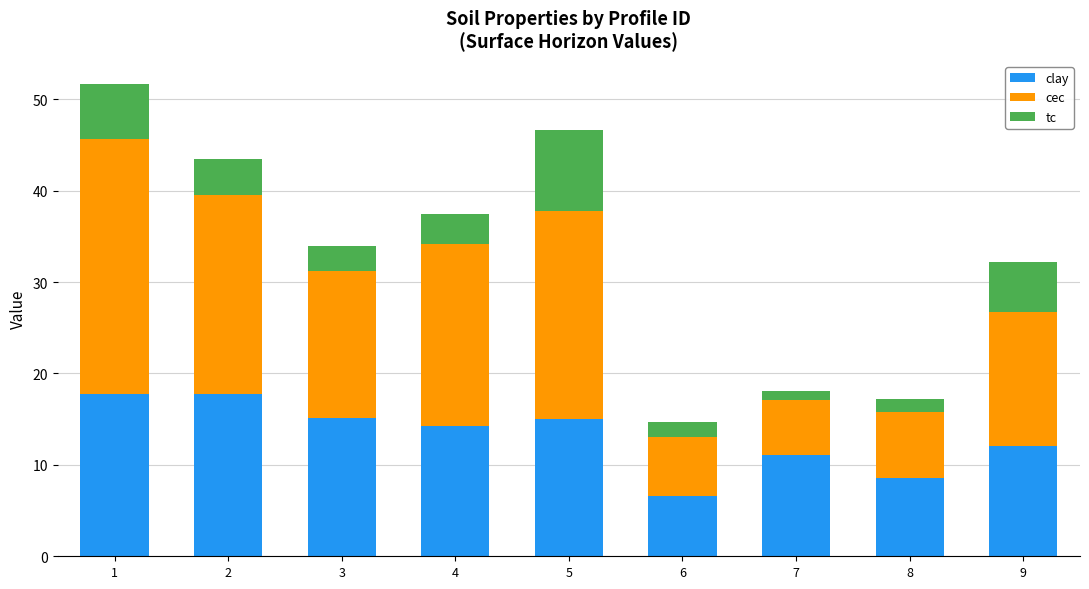

What is the difference between the second highest and second lowest values in the clay series?

9.2